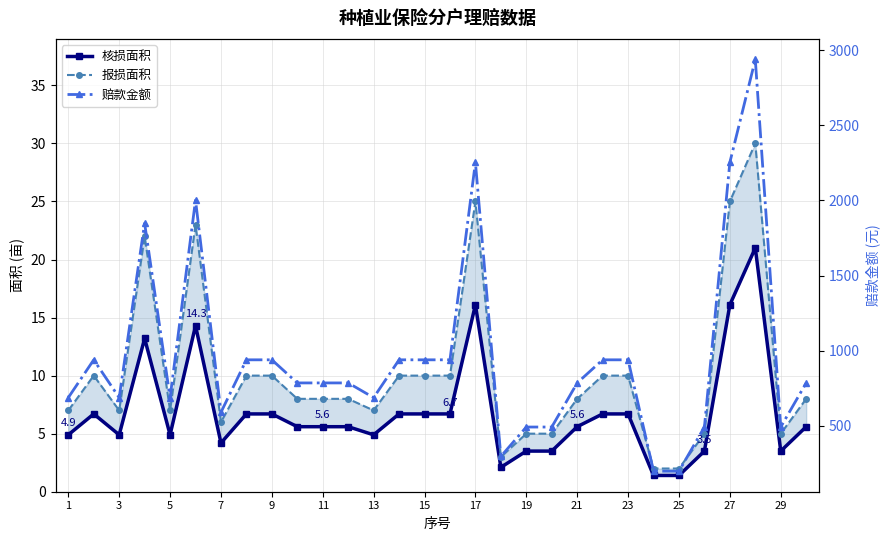

The 赔款金额 series shows 387.3 at 15. True or false?

False